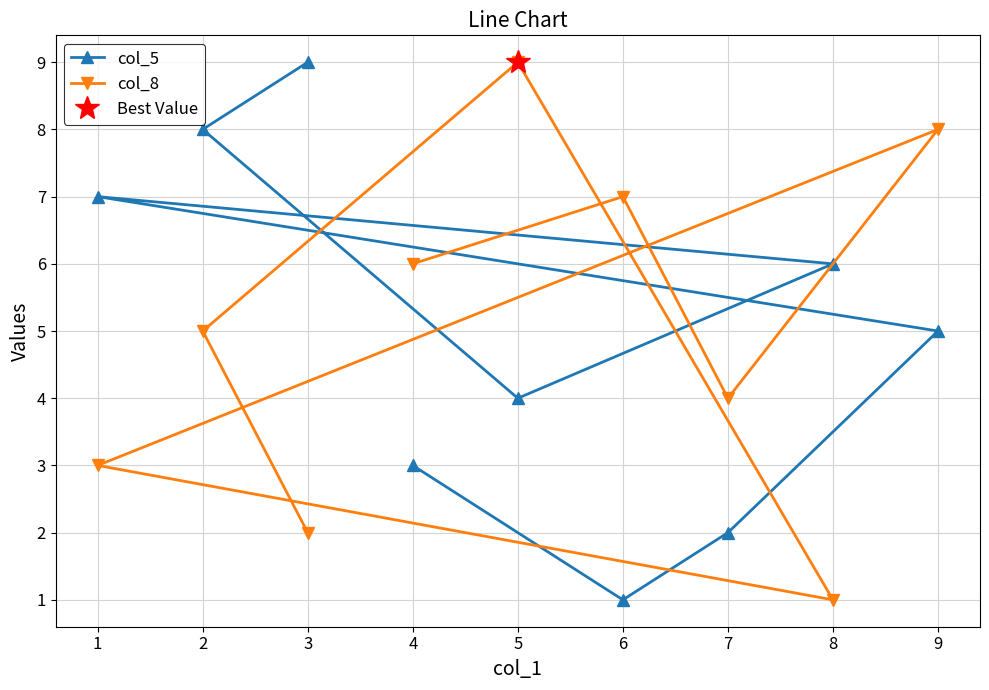

How many intersections are there between col_5 and col_8?

3